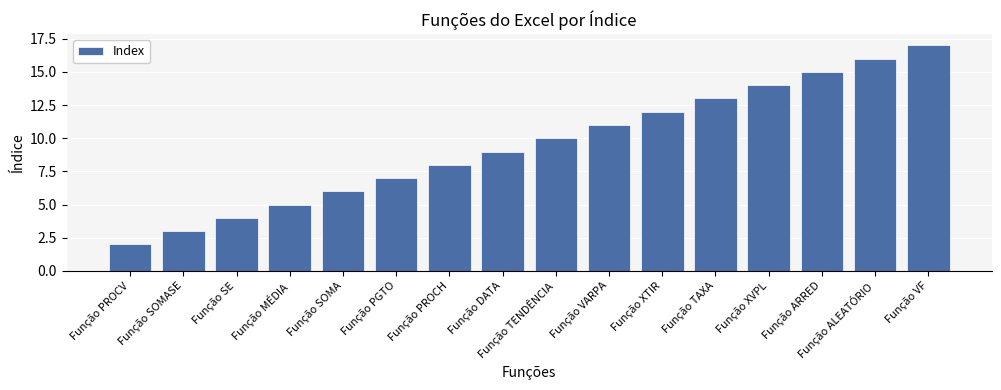

What is the label of the 5th bar from the left?

Função SOMA